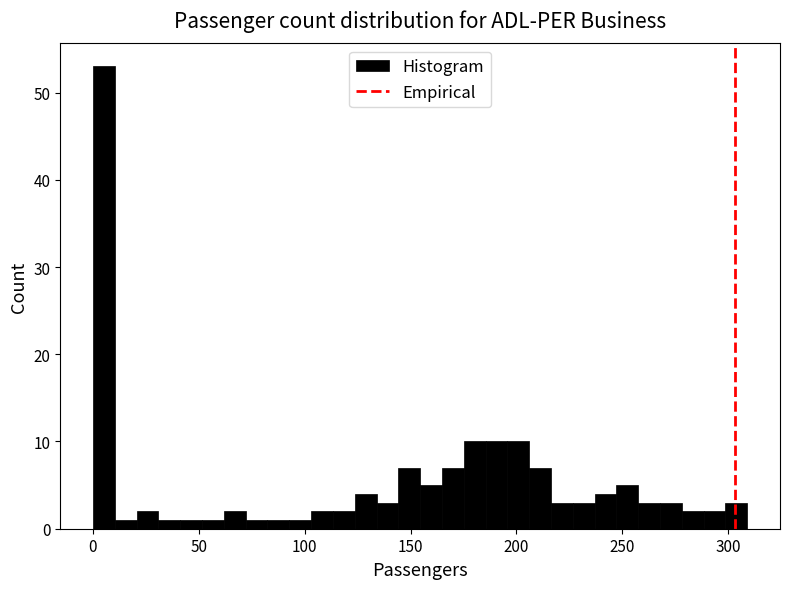

Around what value on the x-axis is the tallest bar? Give the approximate position of its centre, as read against the axis.

5